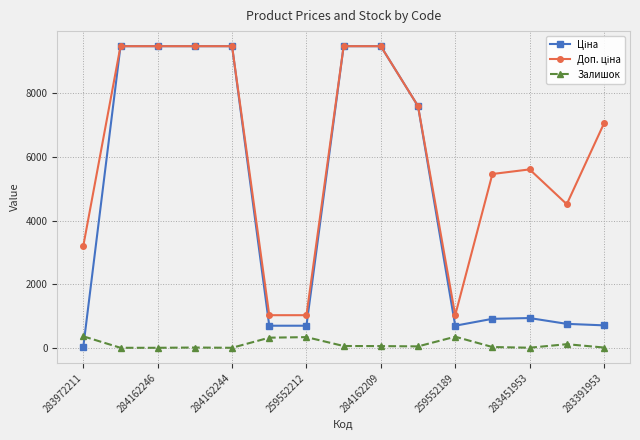

What is the greatest value displayed?

9480.1